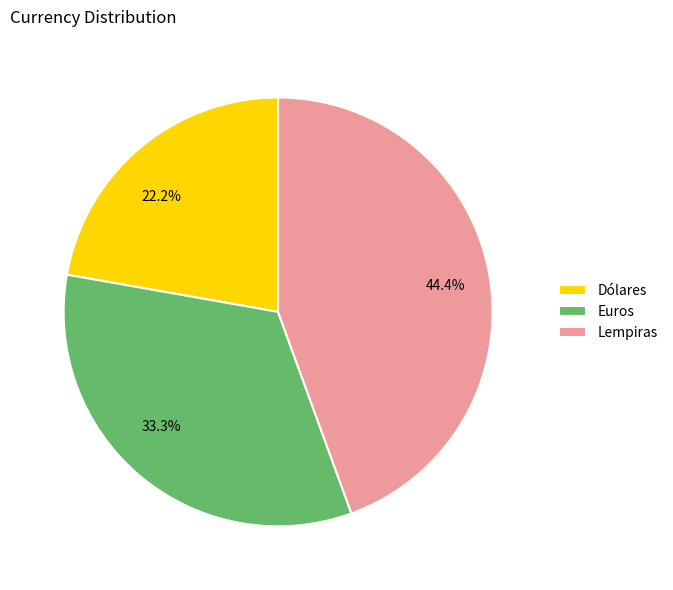

Which slice is the smallest?

Dólares